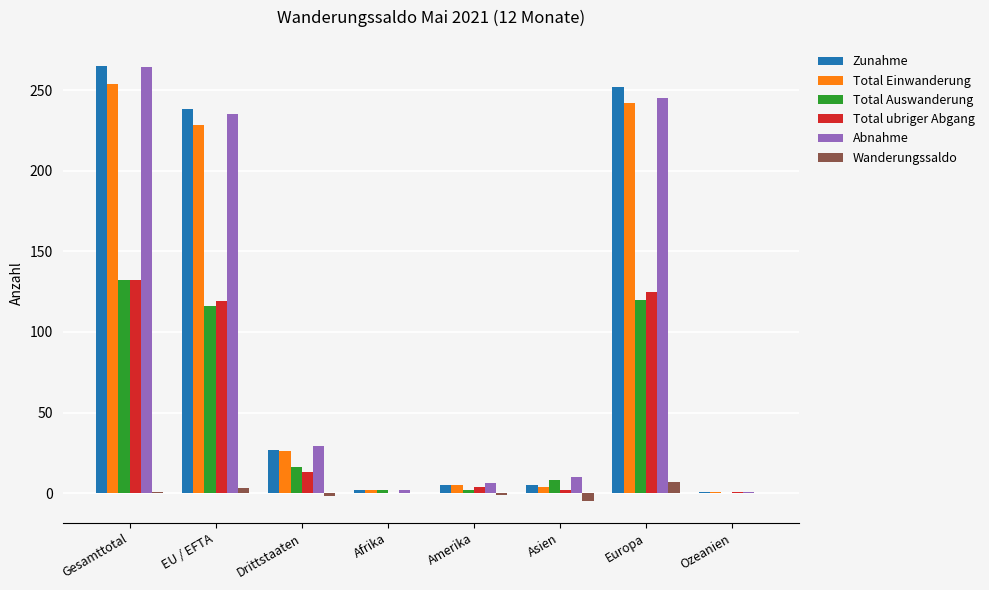

Between Gesamttotal and Drittstaaten, which series saw the biggest shift?

Zunahme